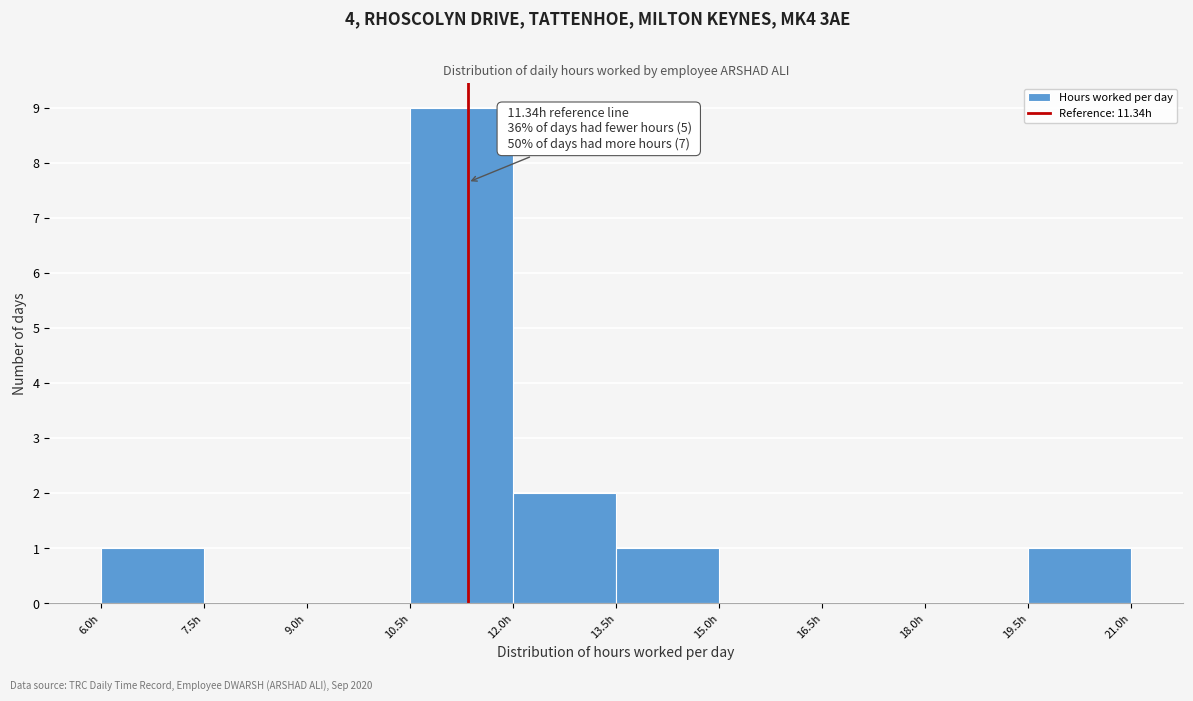

Over which range of the x-axis is the bar tallest?

10.5 to 12.0